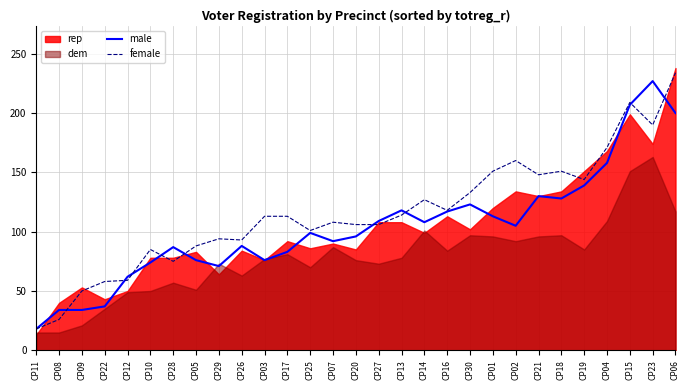

Which category has the lowest value in the male series?

CP11